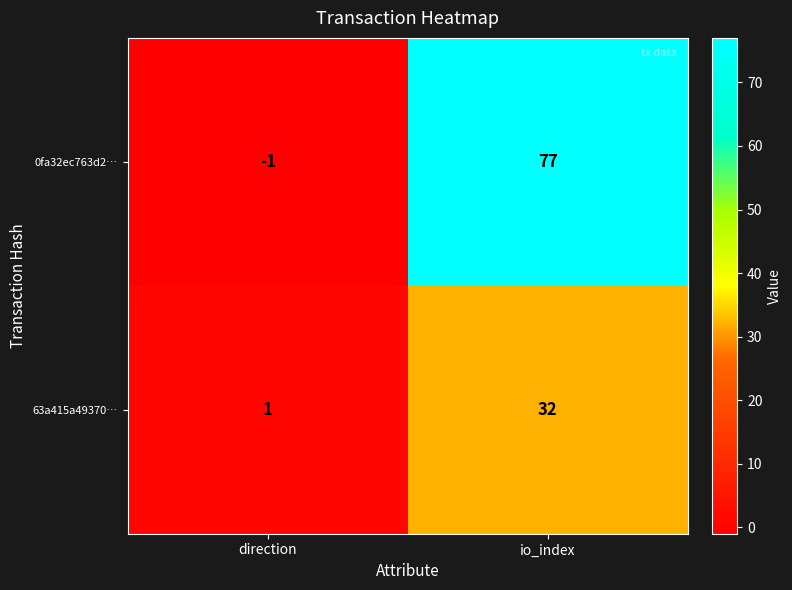

What is the smallest value displayed?

-1